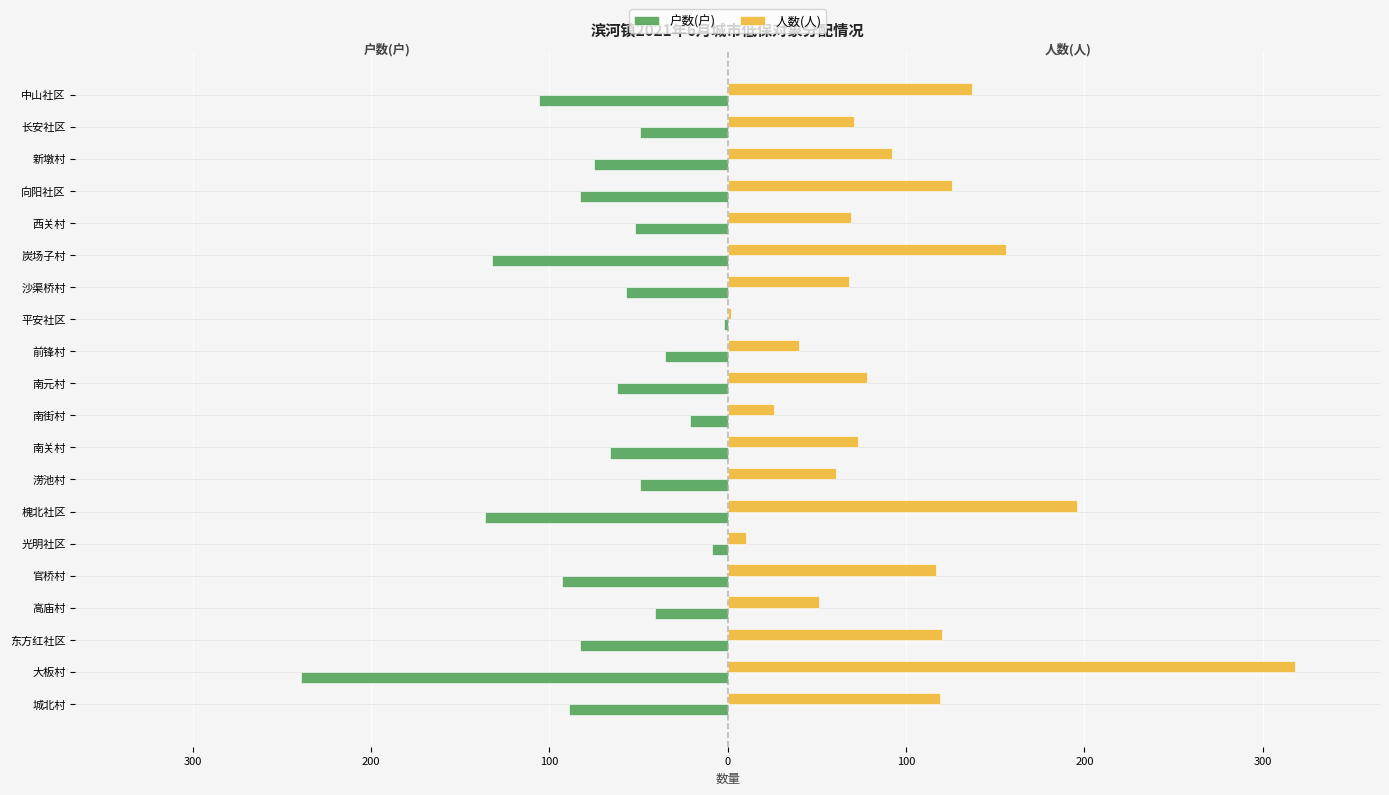

What are all the series names shown in the legend?

户数(户), 人数(人)